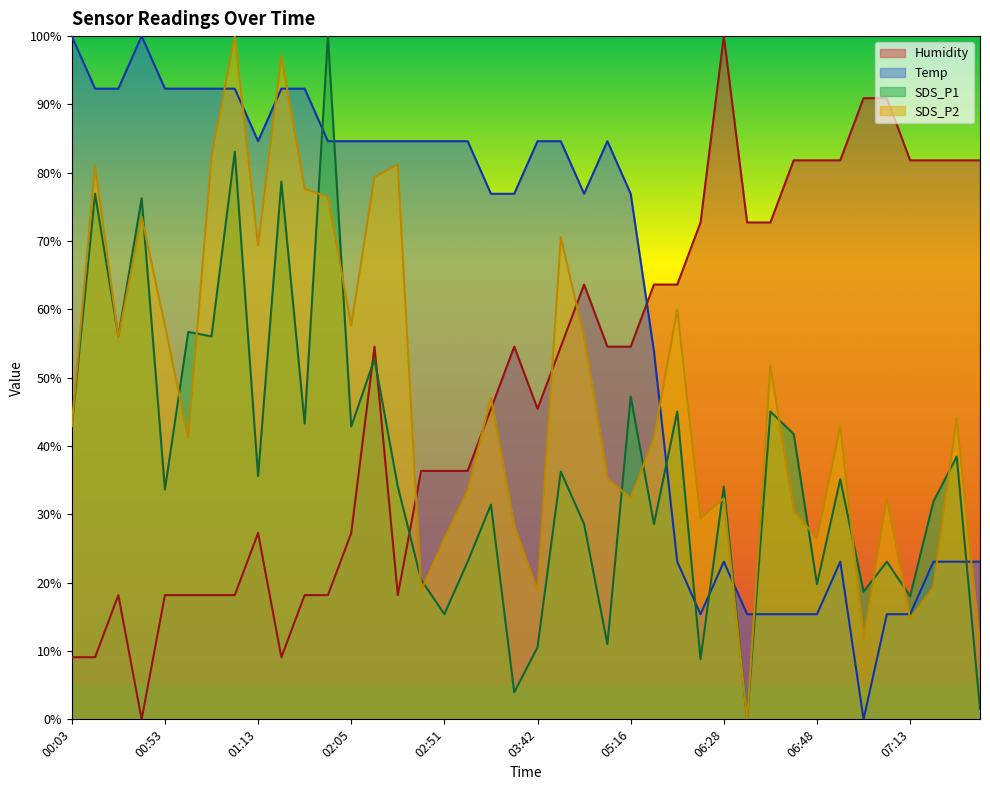

At which category is the sum across all series the highest?

01:08